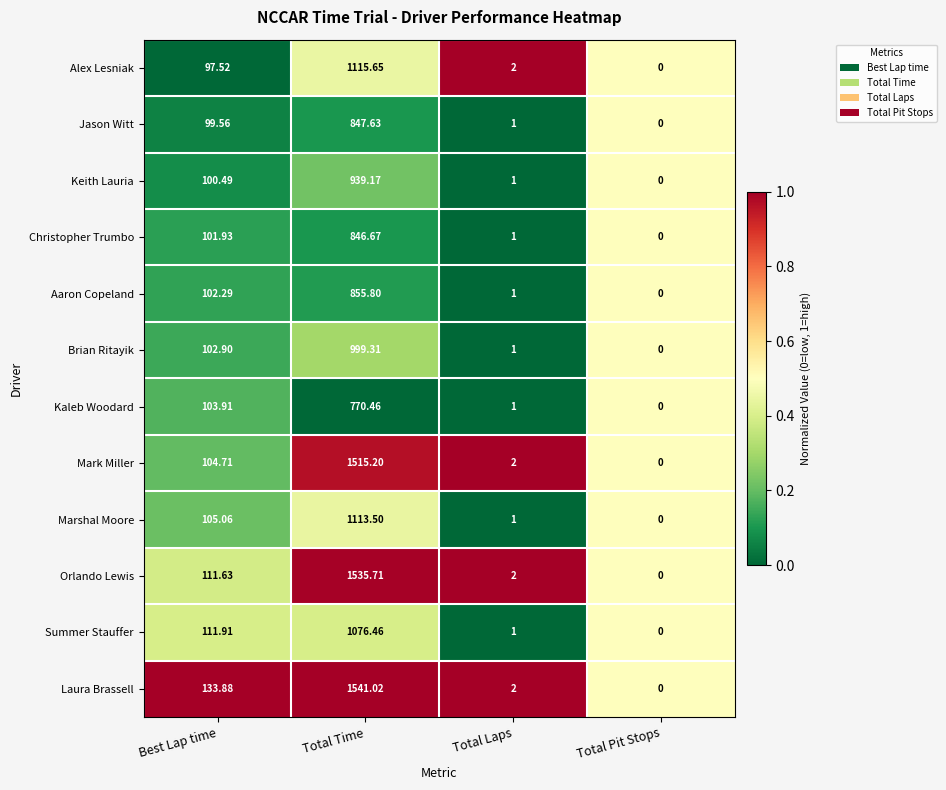

At which category is the sum across all series the highest?

Total Time